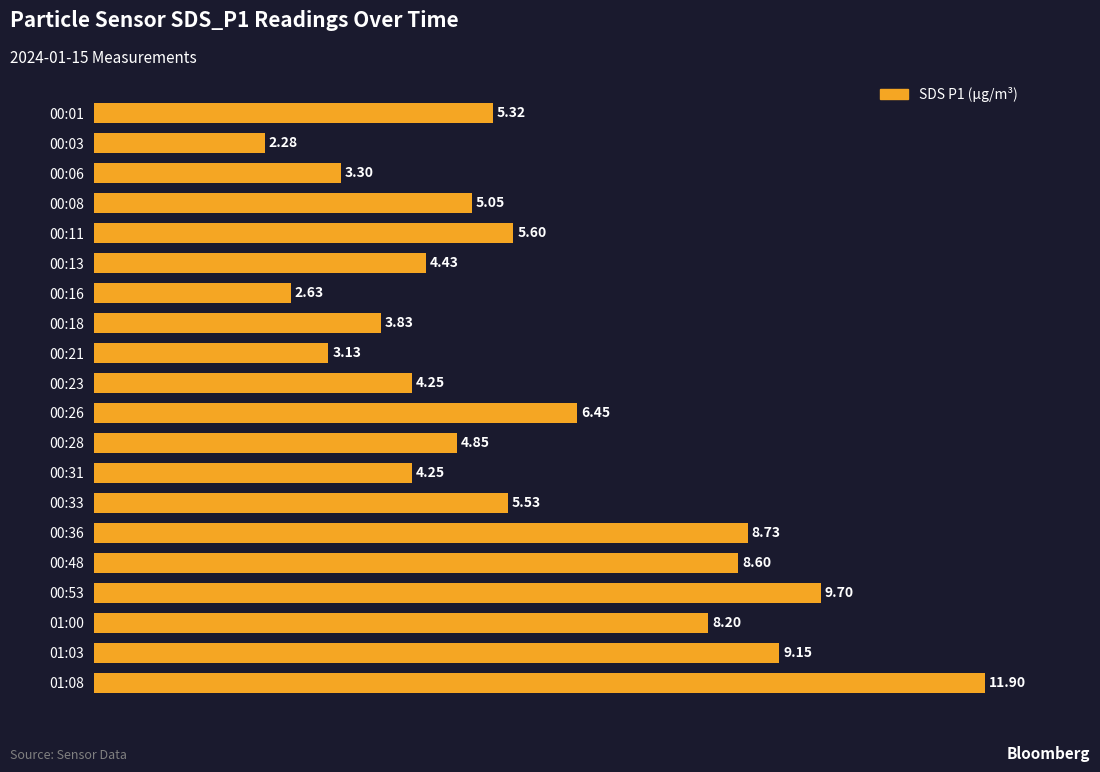

What is the average value?

5.9